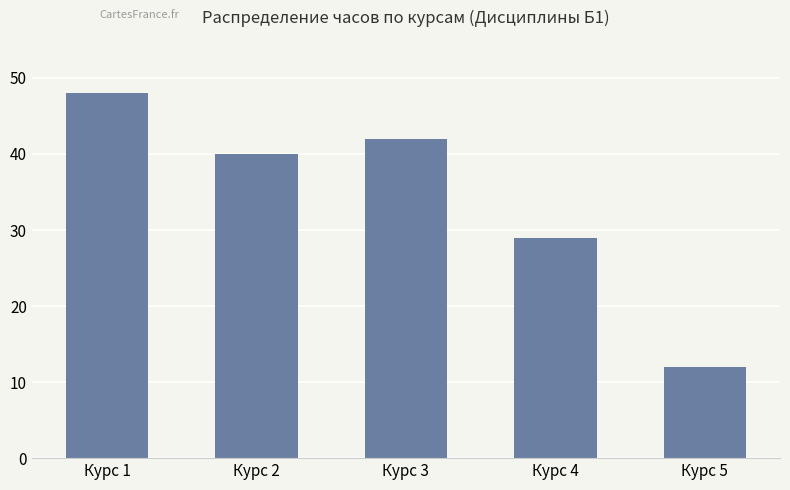

The chart shows a value of 84 at Курс 1. True or false?

False